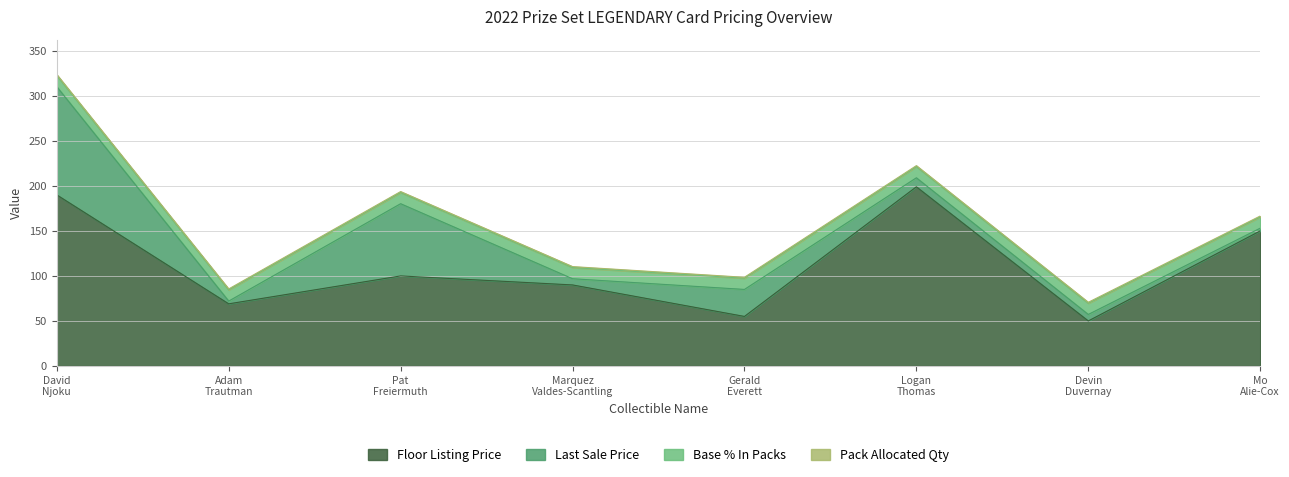

At which label does Pack Allocated Qty reach its minimum?

David Njoku